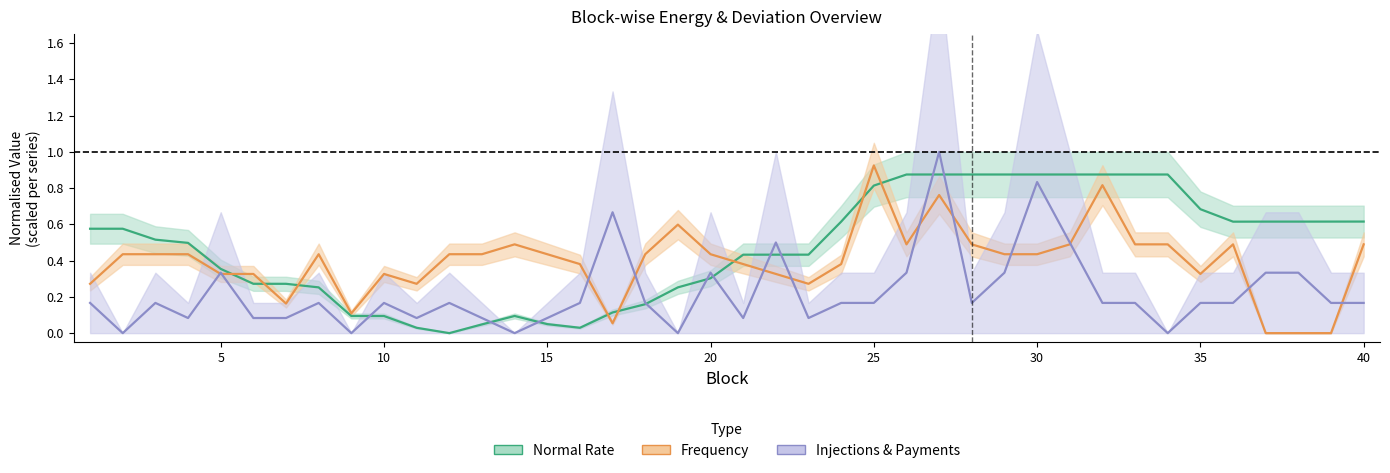

How many categories are shown in the chart?

40